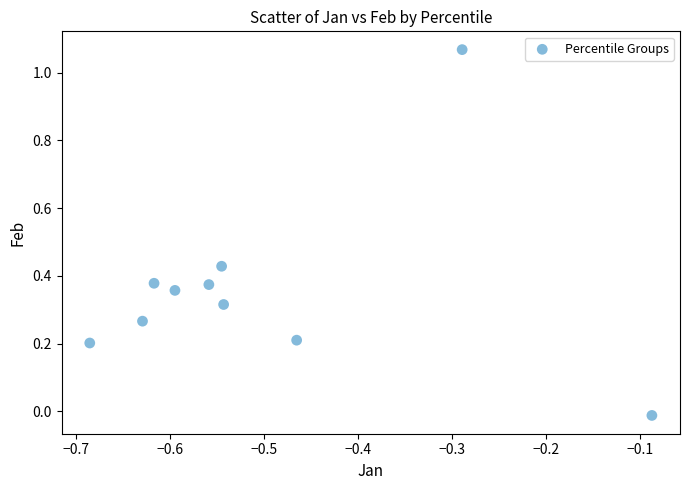

What is the range of X values (max minus min)?

0.6